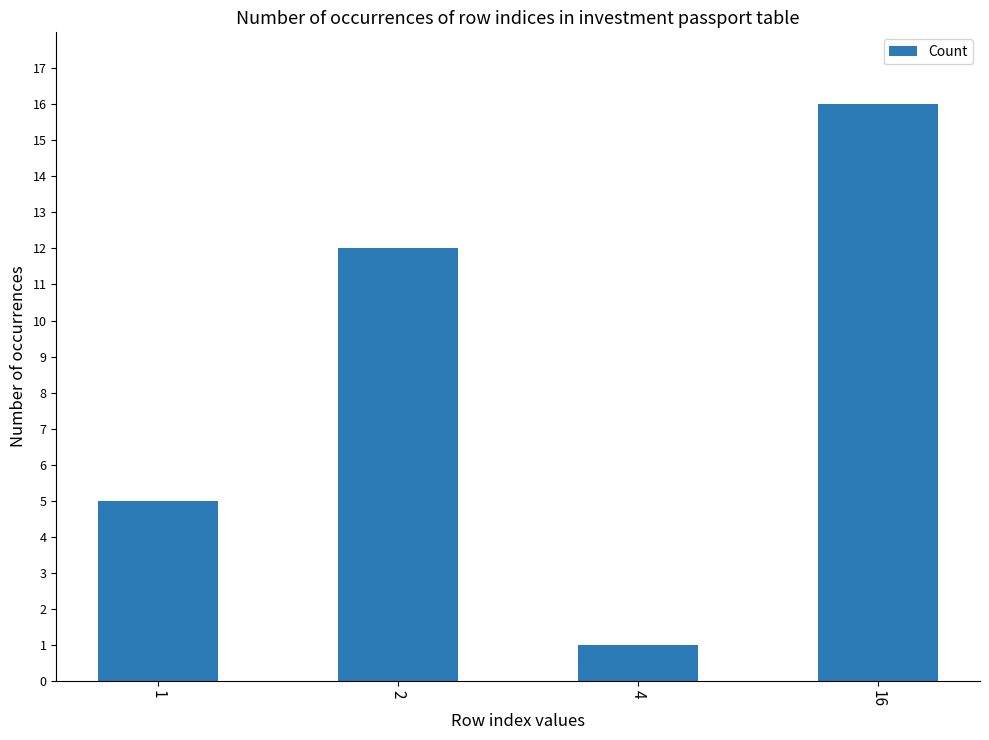

Reading left to right, list all the values displayed in this chart.

1=5	2=12	4=1	16=16